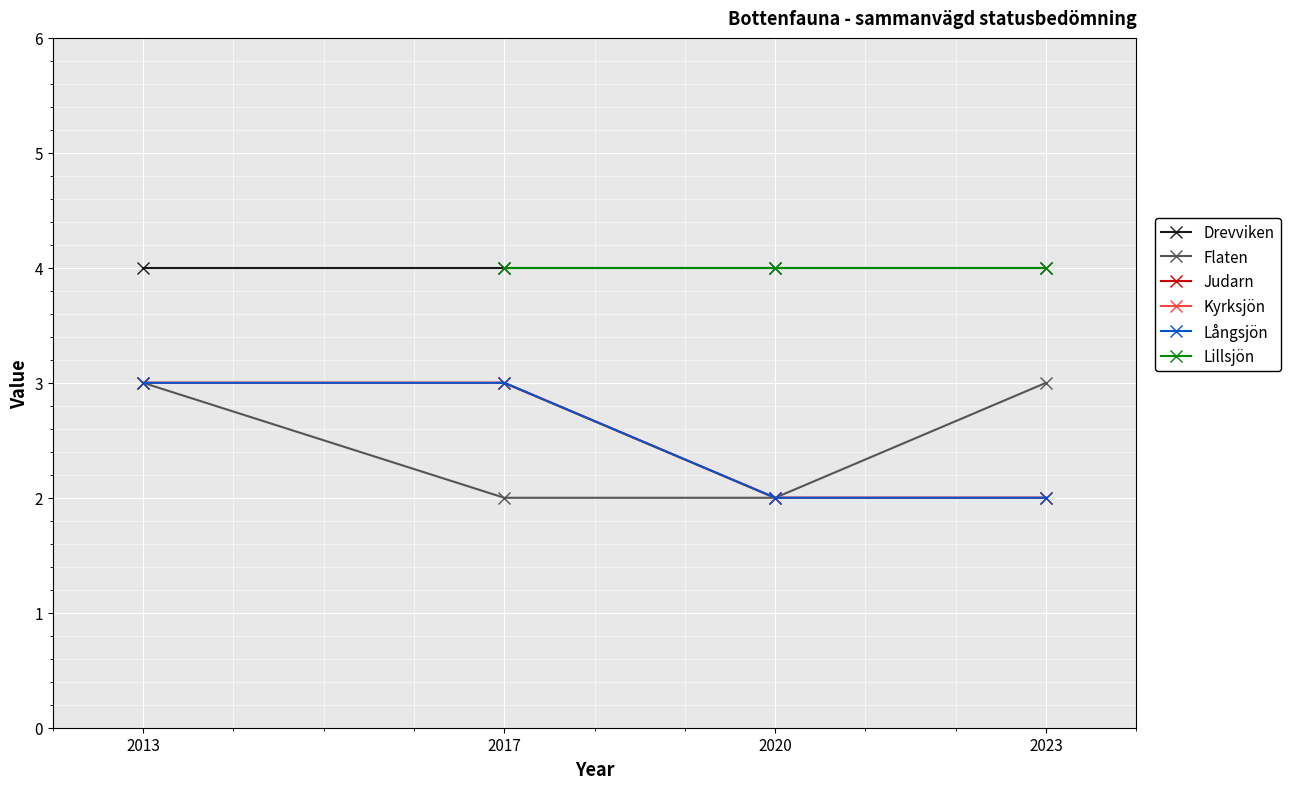

Between 2020 and 2017, which is larger?

2020